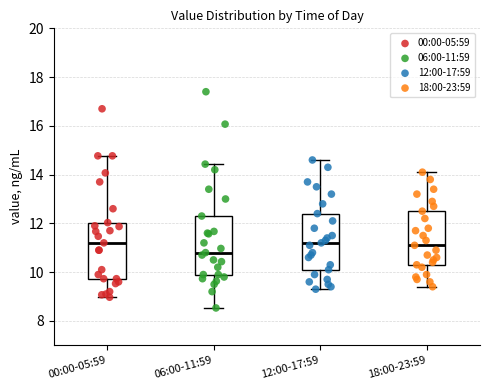

Reading left to right, read every box against the y-axis: the position of its median line, the range the box covers, and the ends of its whiskers. The values are not printed on the chart, so give them approximately, as read against the axis.

00:00-05:59: median 11.2, box 9.8 to 12.0, whiskers 9.0 to 14.8
06:00-11:59: median 10.8, box 10.0 to 12.4, whiskers 8.6 to 14.4
12:00-17:59: median 11.2, box 10.2 to 12.4, whiskers 9.4 to 14.6
18:00-23:59: median 11.2, box 10.4 to 12.6, whiskers 9.4 to 14.2